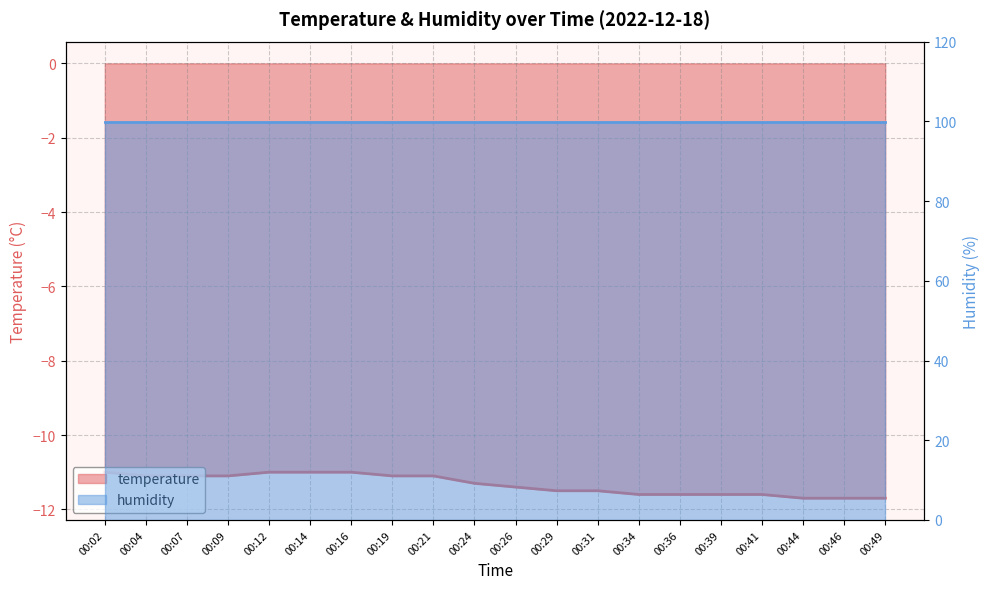

What is the difference between the maximum and minimum values?

0.7